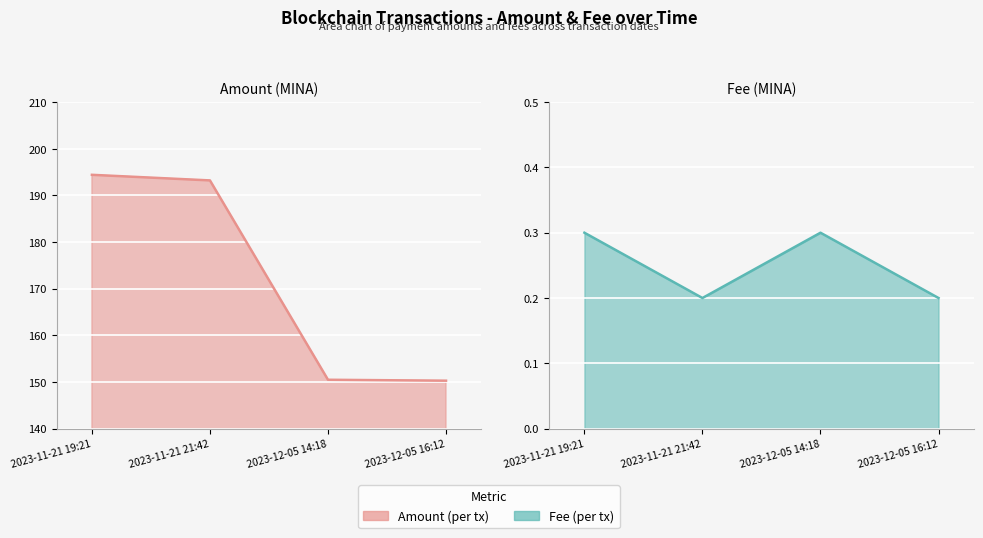

Reading left to right, list all the values displayed in this chart.

Amount: 2023-11-21 19:21=194.4	2023-11-21 21:42=193.2	2023-12-05 14:18=150.5	2023-12-05 16:12=150.3
Fee: 2023-11-21 19:21=0.3	2023-11-21 21:42=0.2	2023-12-05 14:18=0.3	2023-12-05 16:12=0.2